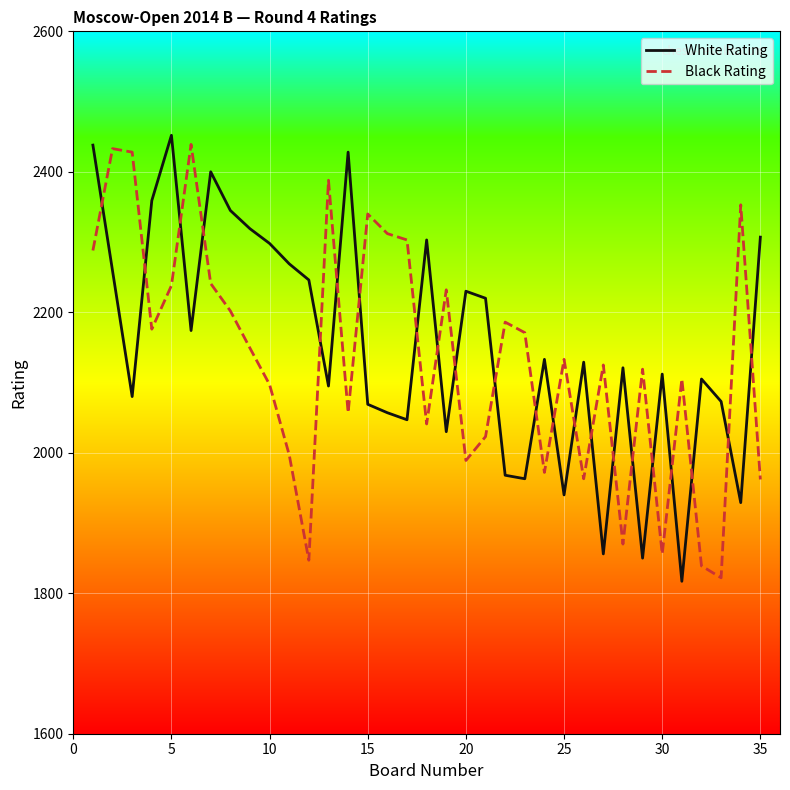

Rank the series by their maximum value, from highest to lowest.

White Rating, Black Rating